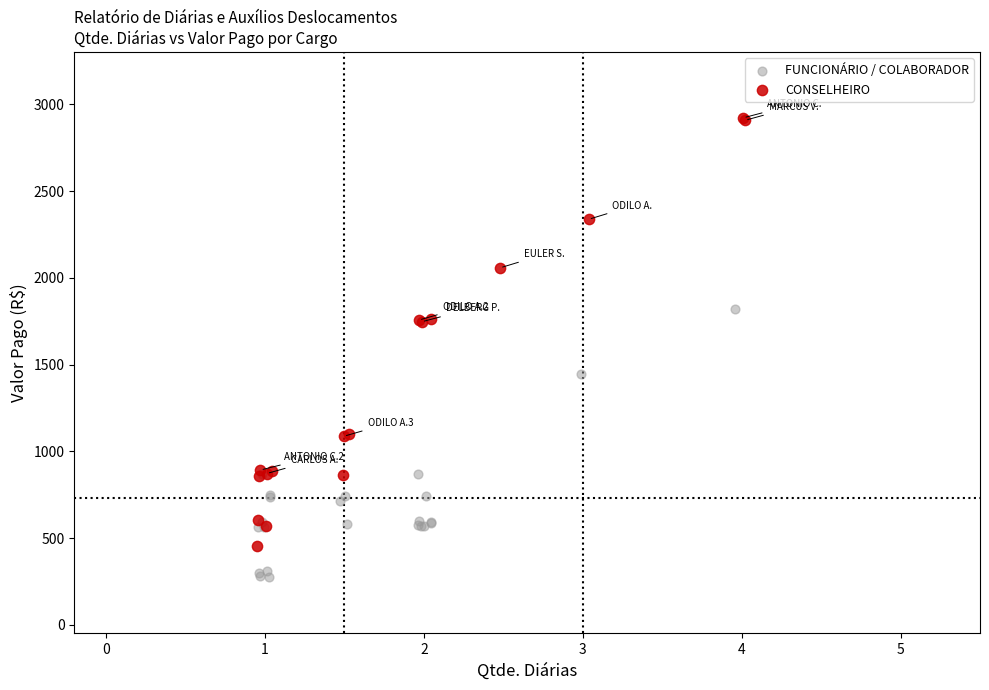

Which series has the largest Y range (max minus min)?

CONSELHEIRO